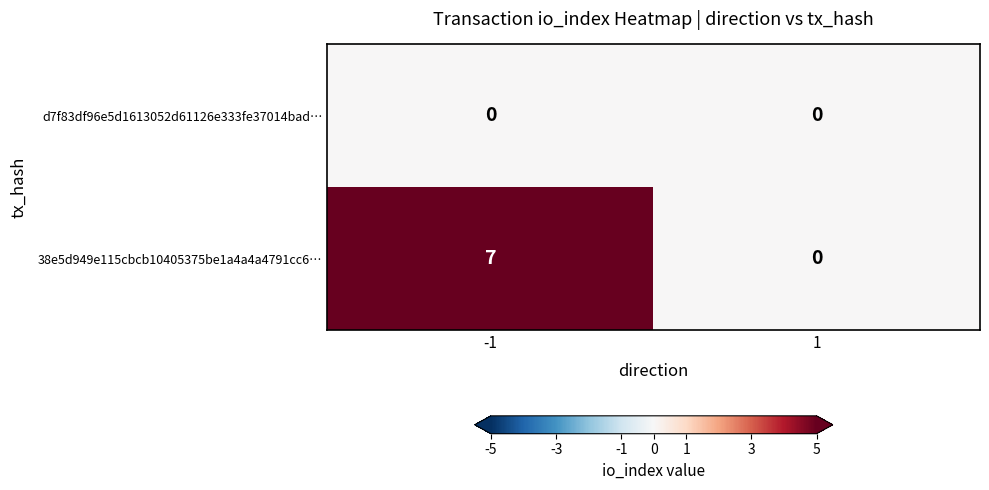

What is the difference between the maximum and minimum values in the 38e5d949e115cbcb10405375be1a4a4a4791cc6… series?

7